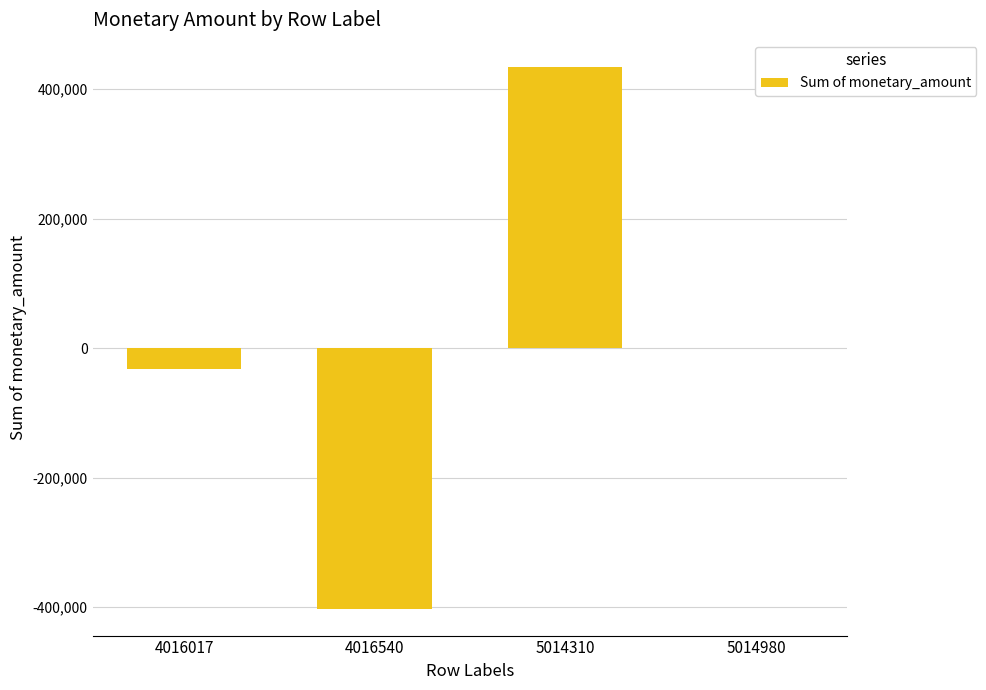

The value at 5014310 is 146735.9. True or false?

False